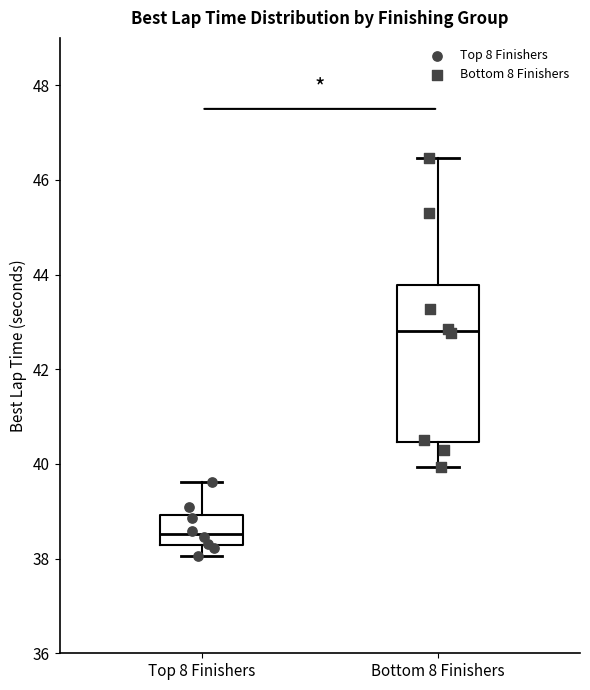

Comparing the boxes themselves (not the whiskers), which one is the tallest?

Bottom 8 Finishers